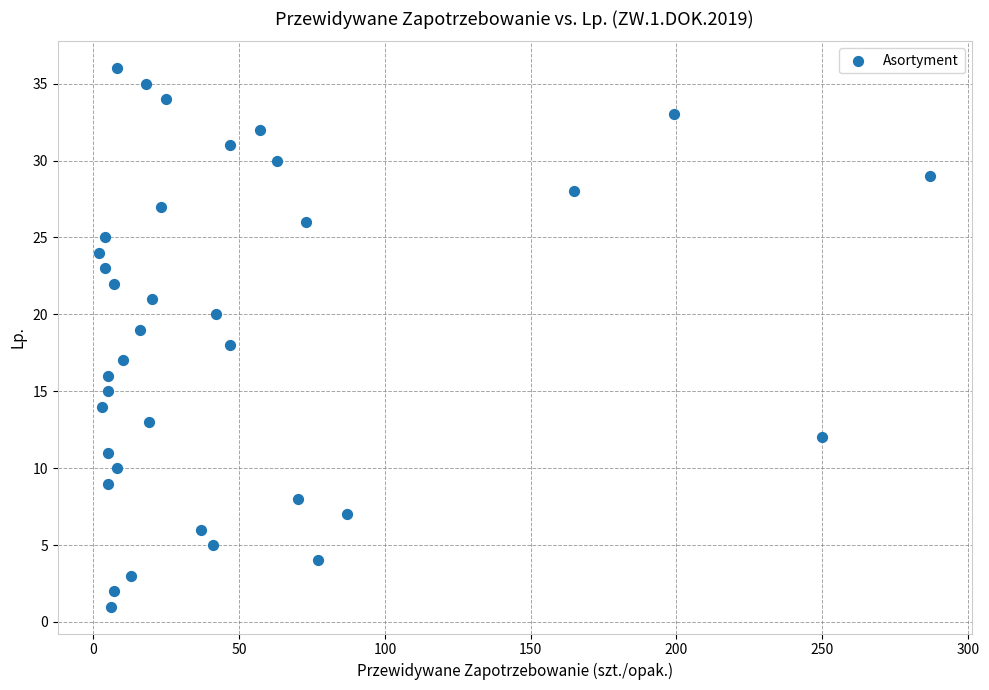

What is the range of X values (max minus min)?

285